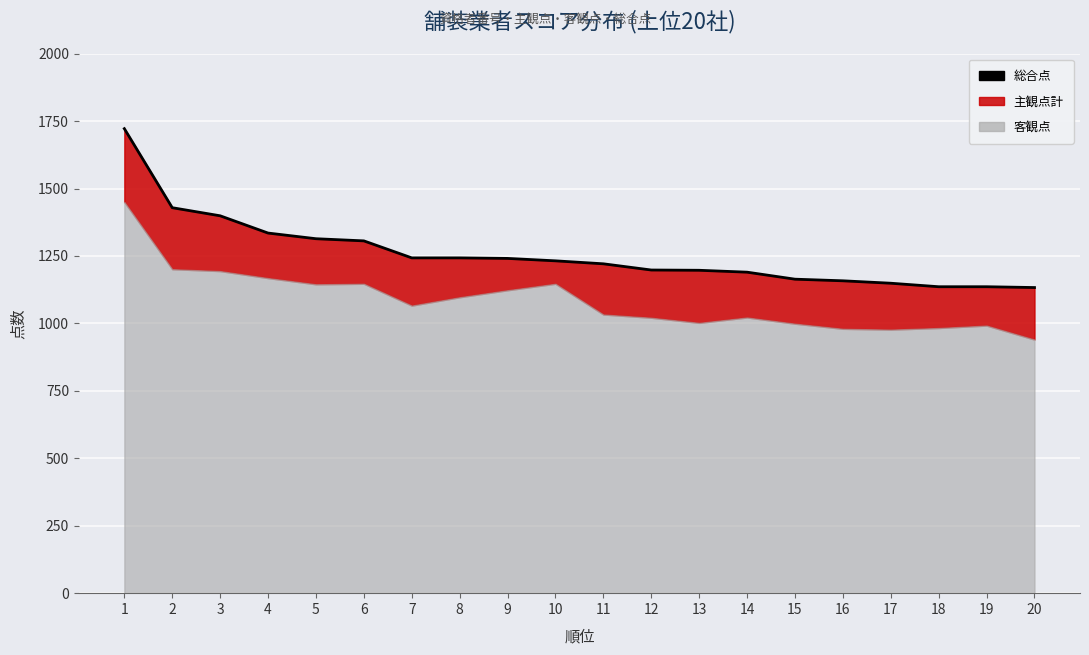

What is the difference between the maximum and second lowest values?

586